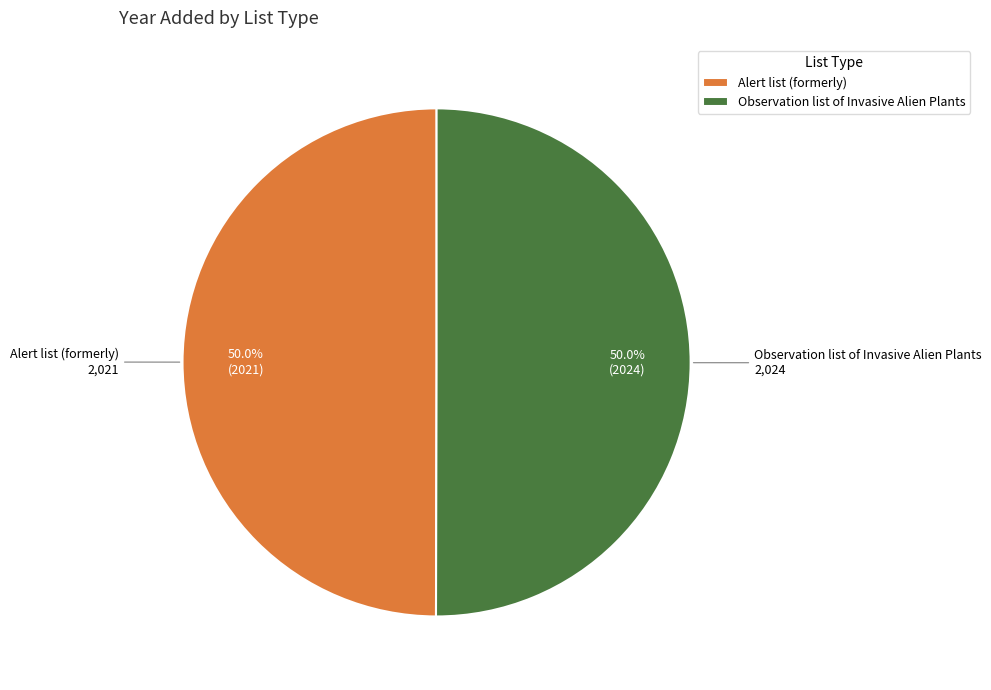

What is the ratio of the value at Alert list (formerly) to the value at Observation list of Invasive Alien Plants?

1.0